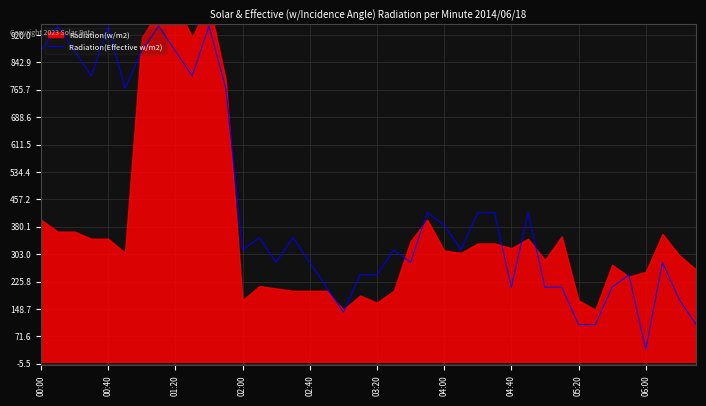

Count the number of categories in the chart.

40